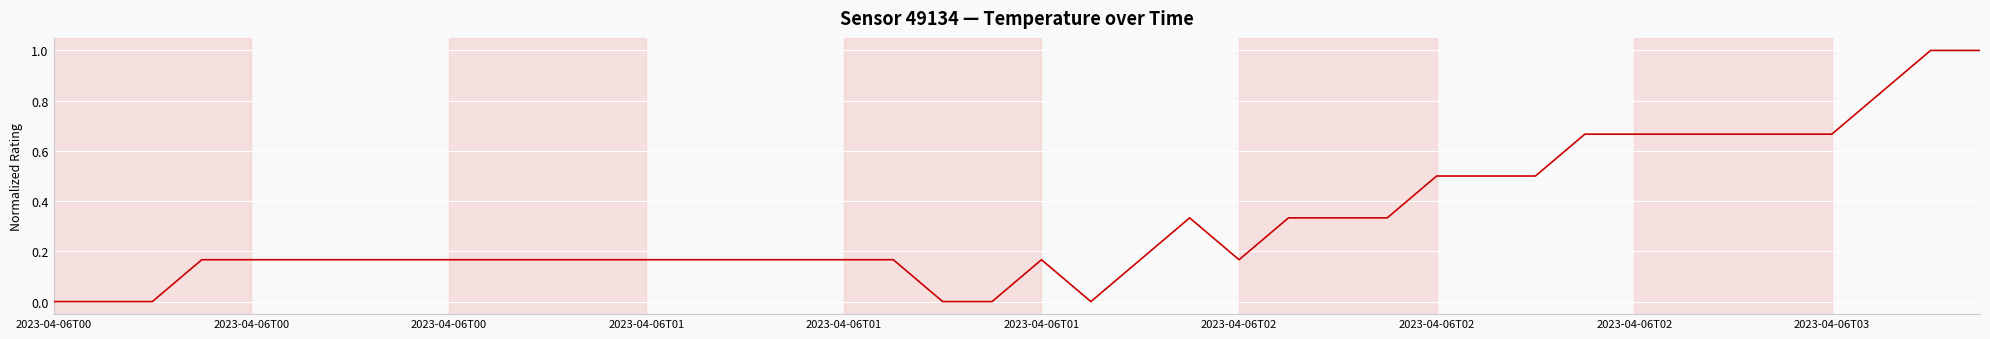

What is the greatest value displayed?

1.0